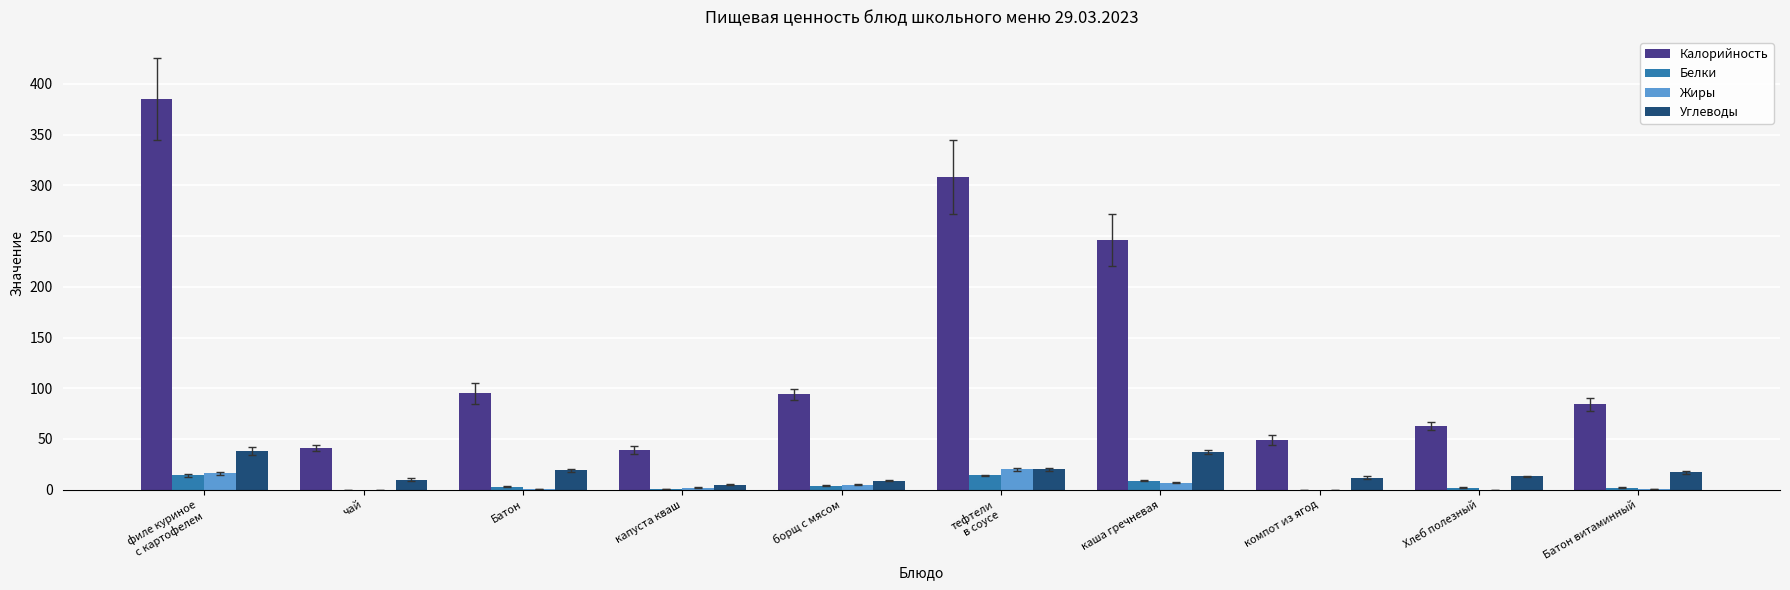

The value of Белки at Батон витаминный is 2. True or false?

True